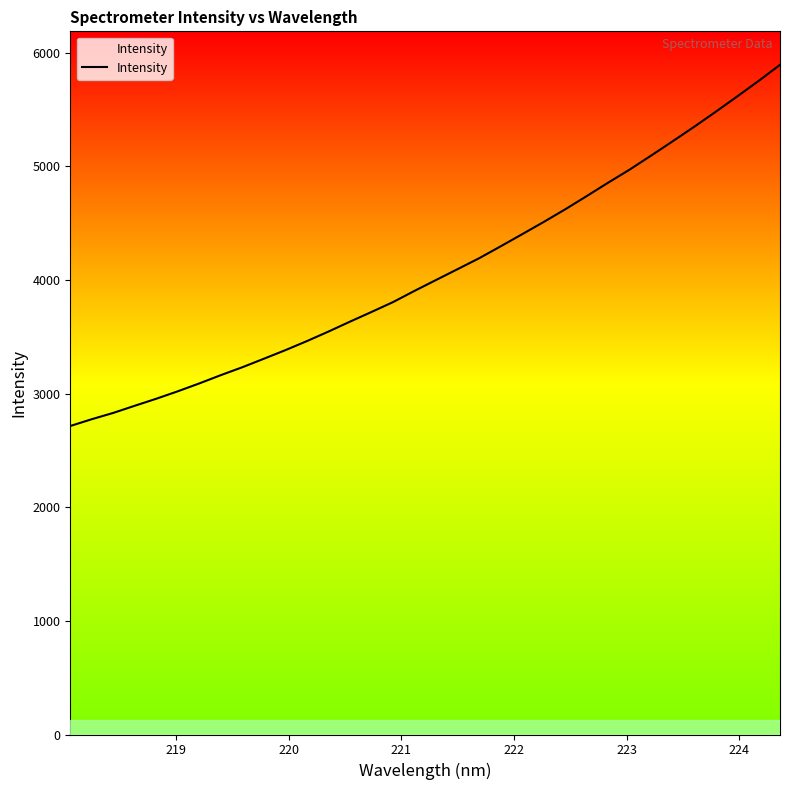

What is the smallest value displayed?

2714.5